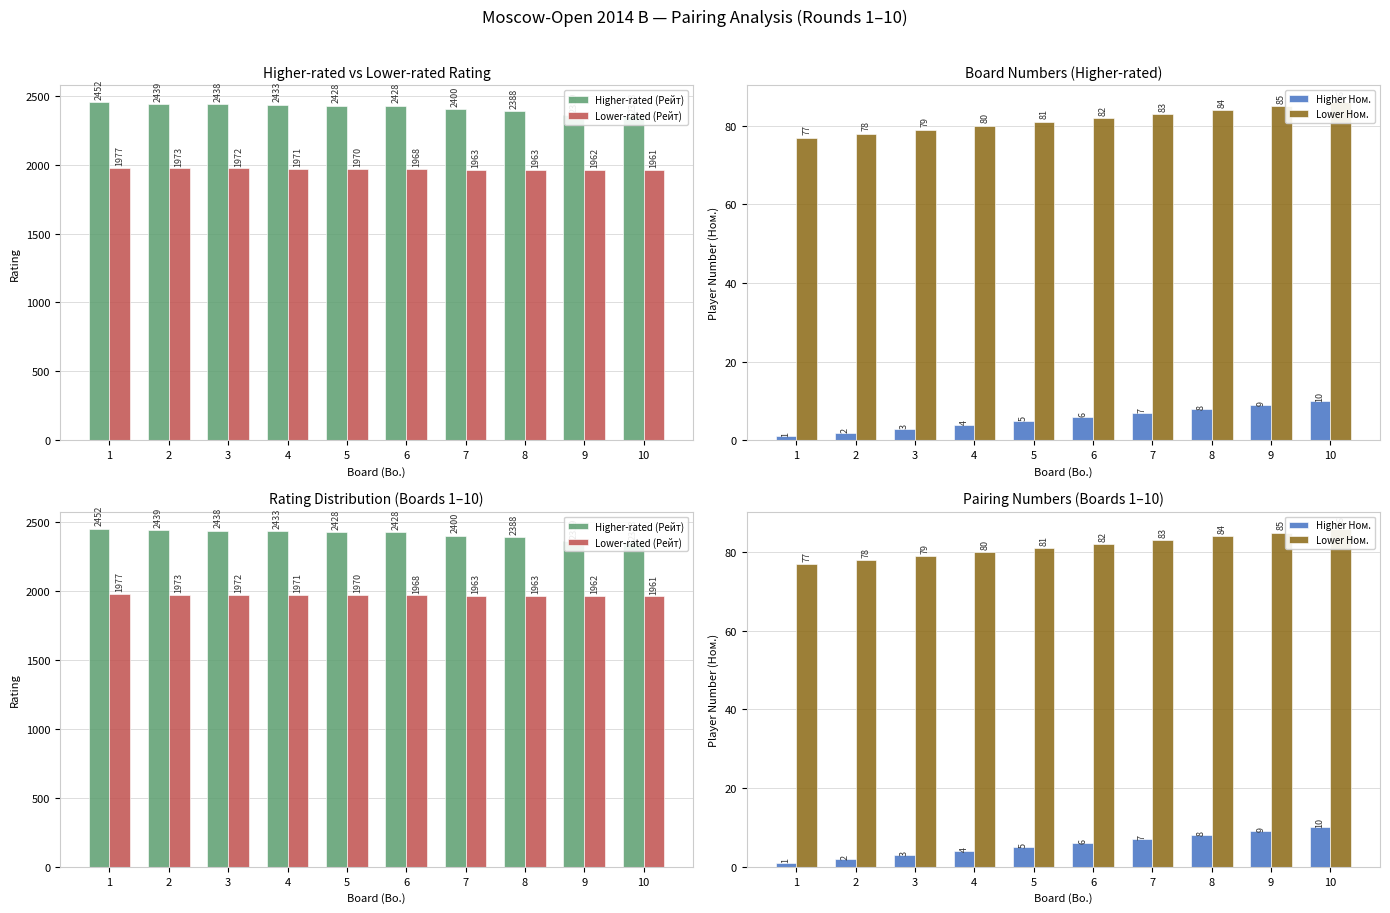

Which has a higher value, 10 or 4?

4